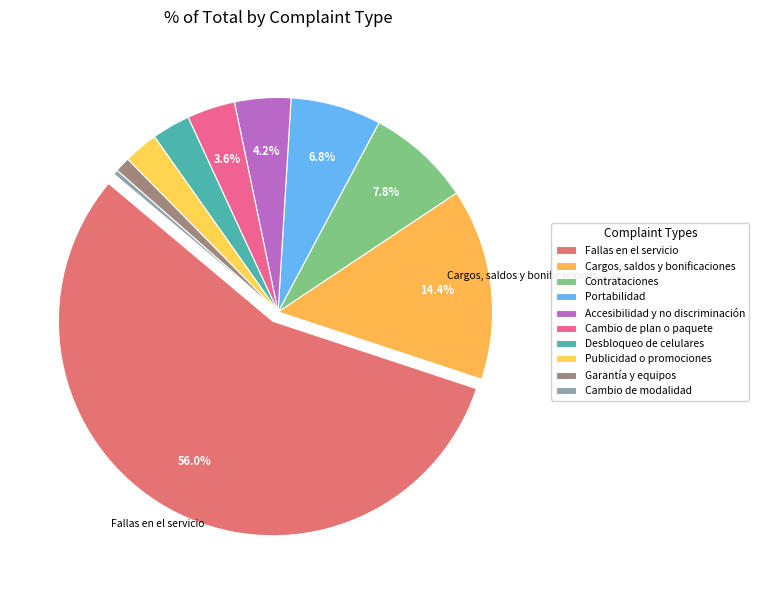

How many segments does this pie chart have?

10